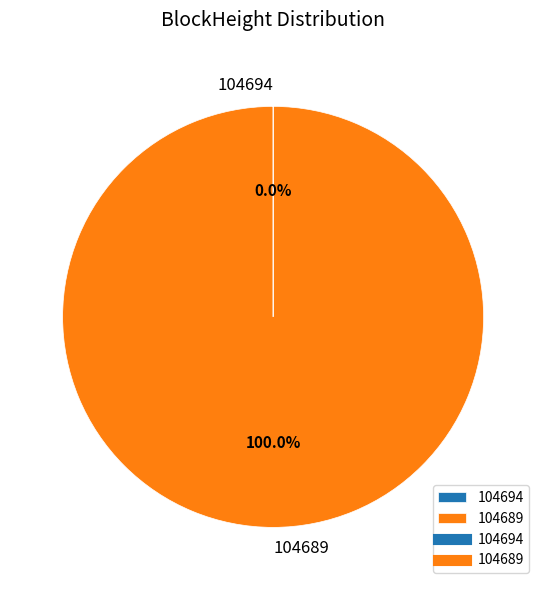

Which slice represents more than half of the pie?

104689